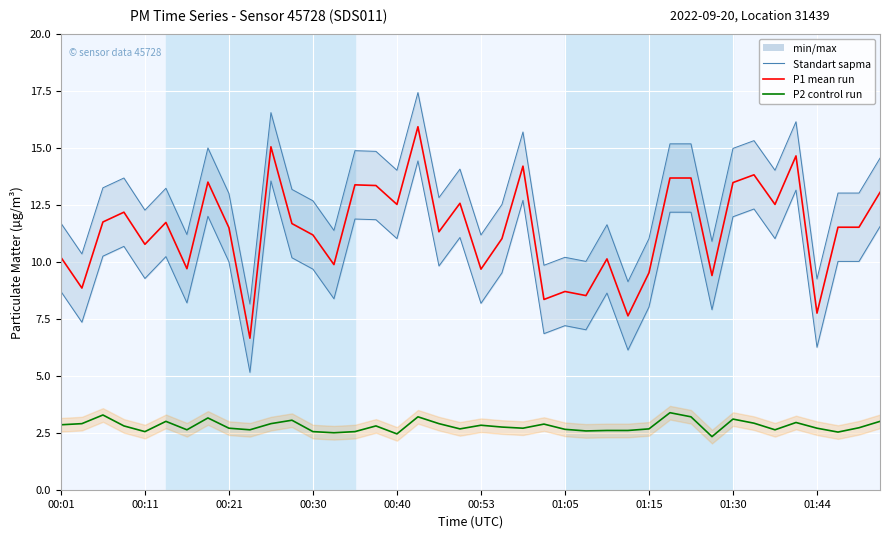

Between 00:53 and 15, which series saw the biggest shift?

P1 (Ensemble mean)